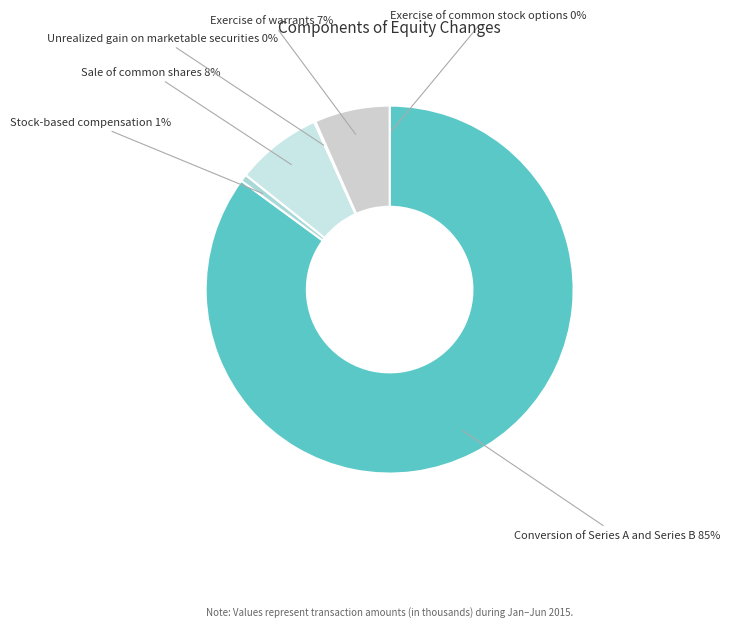

Which has a higher value, Stock-based compensation or Exercise of warrants?

Exercise of warrants